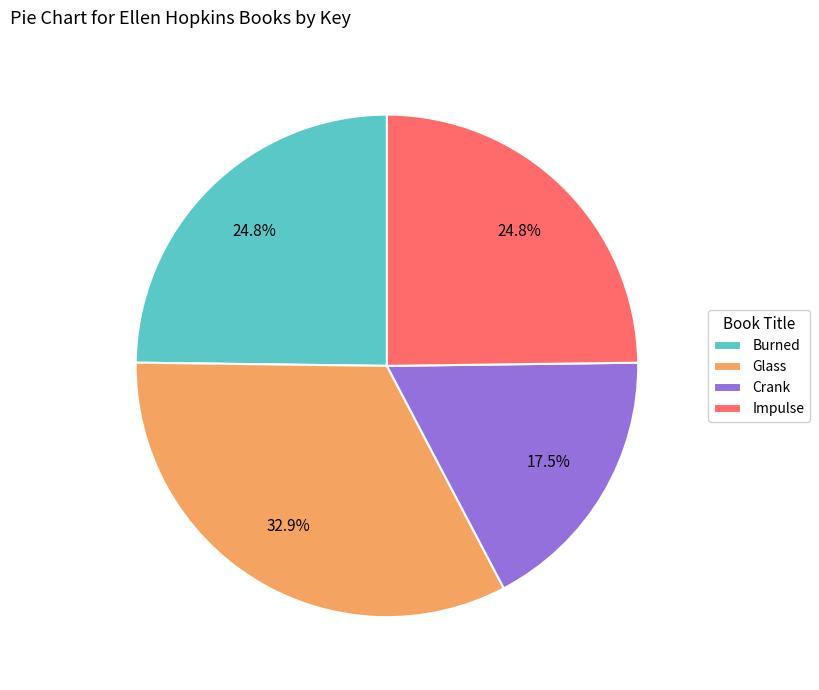

To the nearest percent, what is the difference between the largest and smallest slice percentages?

15%